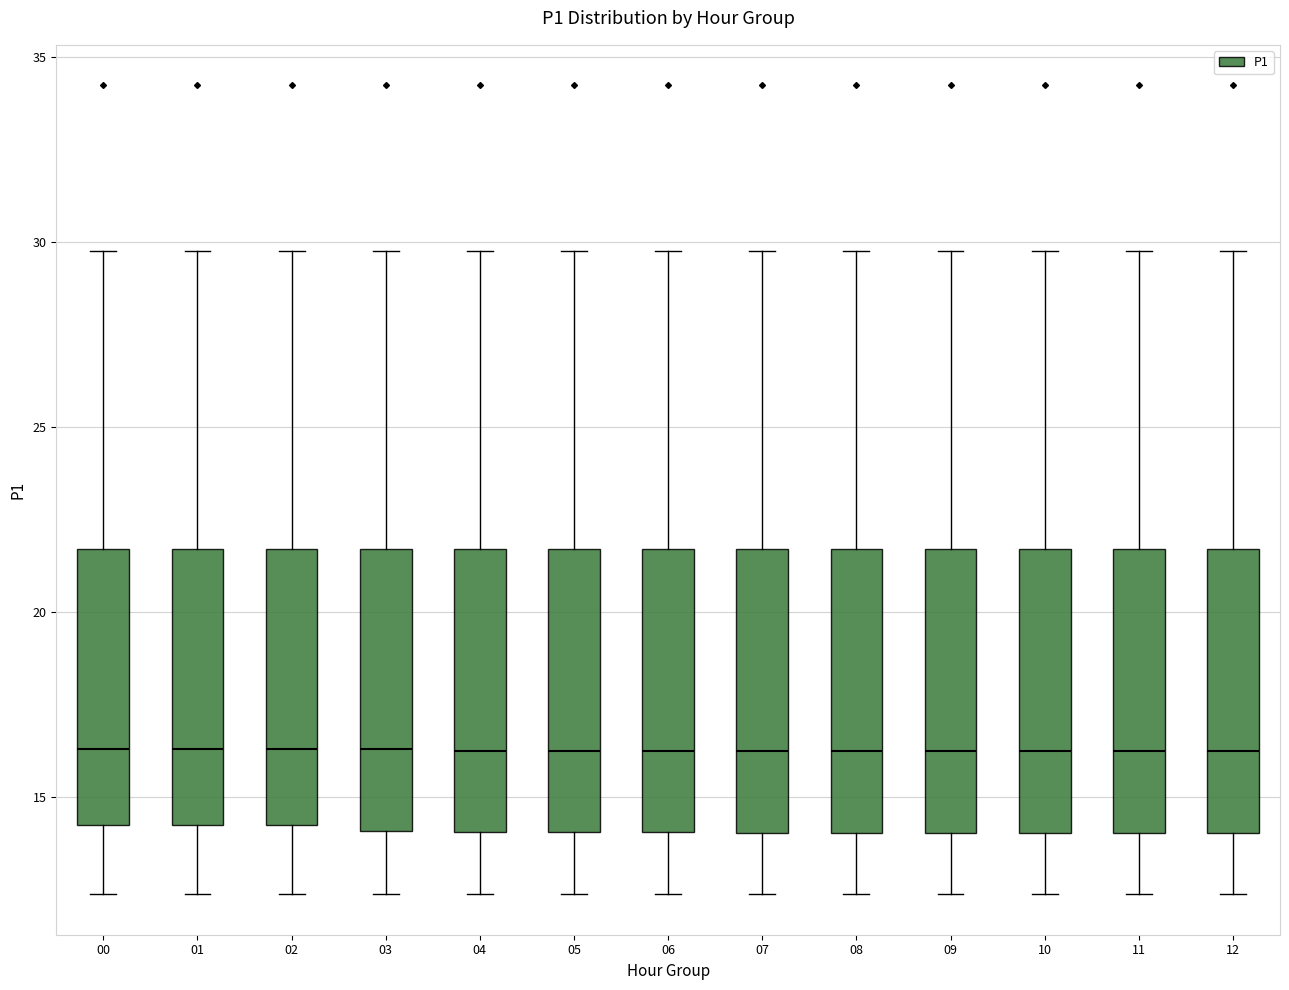

Where does the upper whisker of the box at x = 04 end on the y-axis? The values are not printed on the chart, so give them approximately, as read against the axis.

30.0